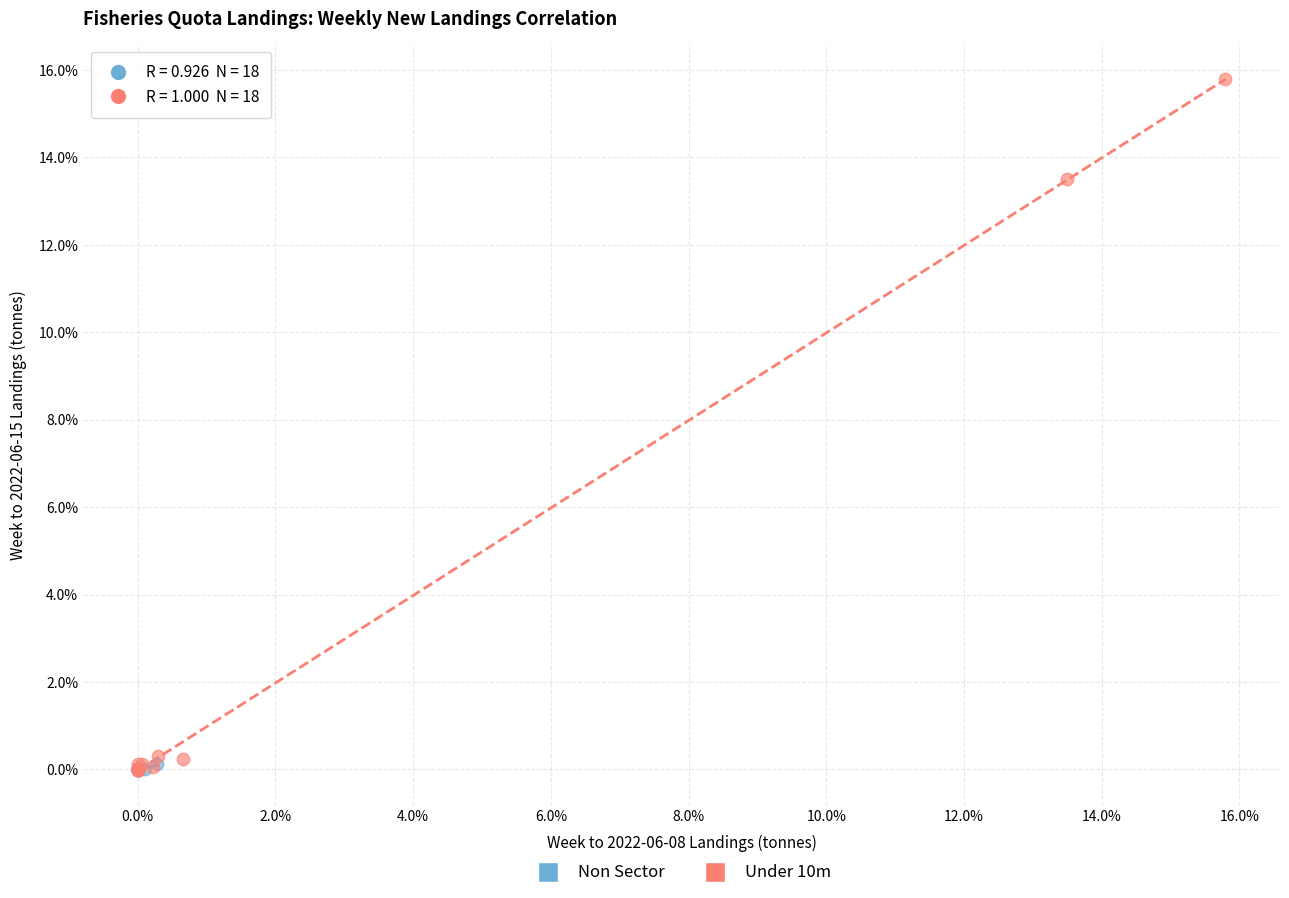

What are all the series names shown in the legend?

Non Sector, Under 10m